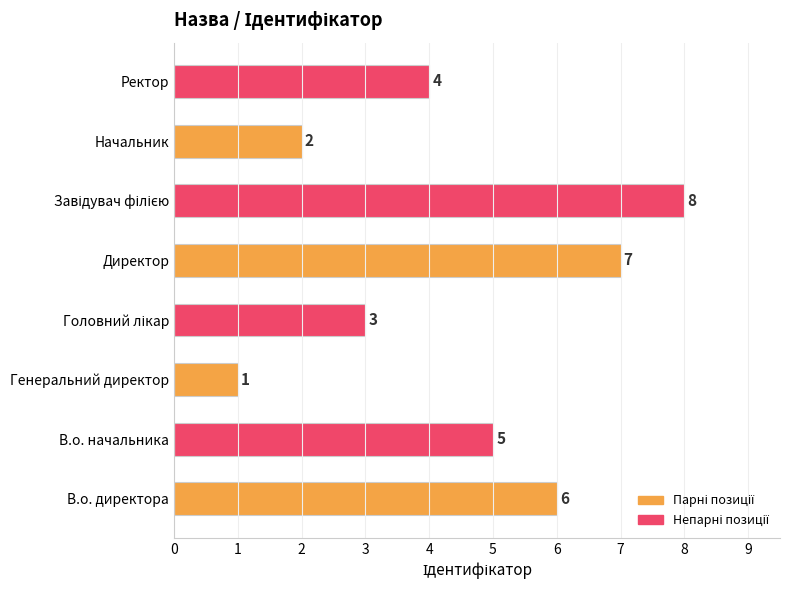

How many values are below 5?

4